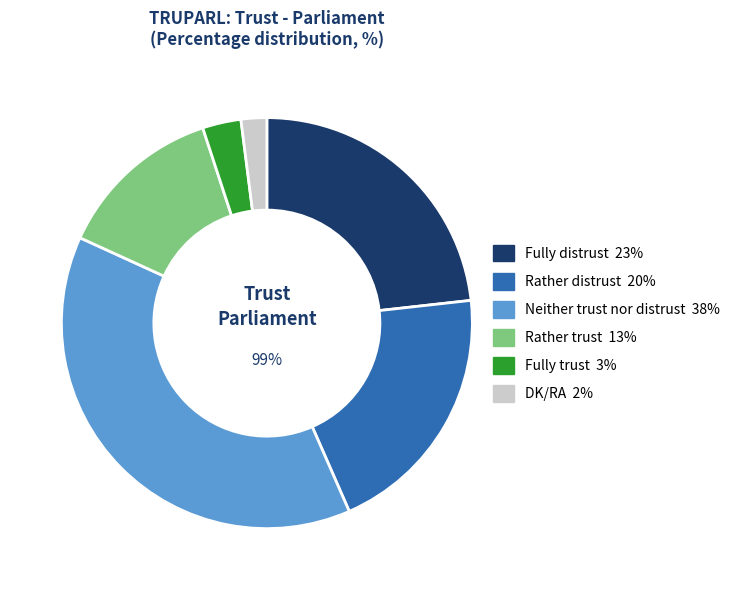

Is Fully distrust the majority of the pie?

No